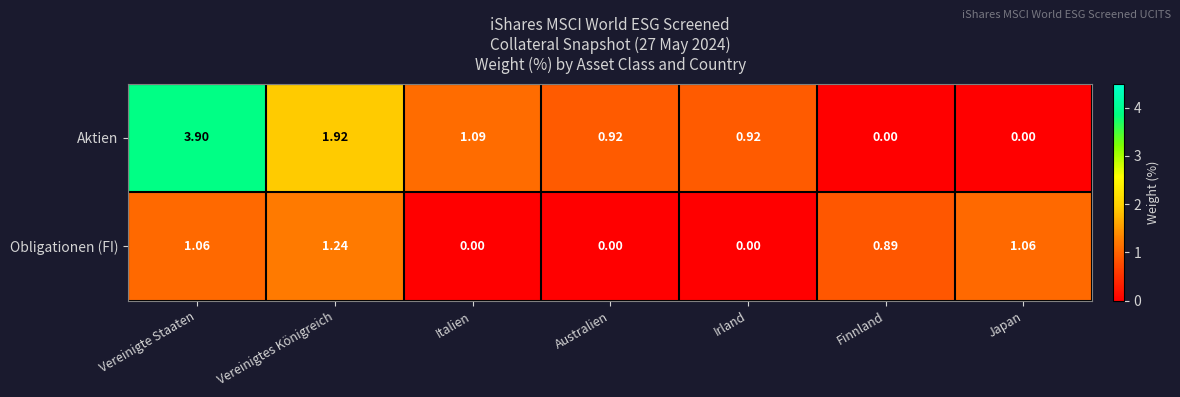

Between Australien and Finnland, which series saw the biggest shift?

Aktien